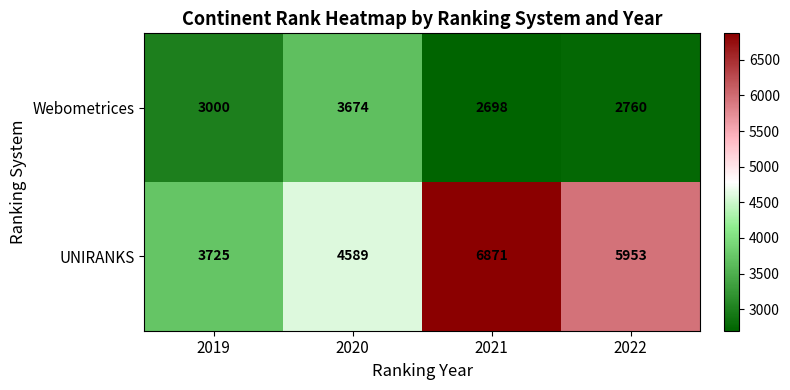

Reading right to left, list all the values displayed in this chart.

Webometrices: 2022=2760	2021=2698	2020=3674	2019=3000
UNIRANKS: 2022=5953	2021=6871	2020=4589	2019=3725